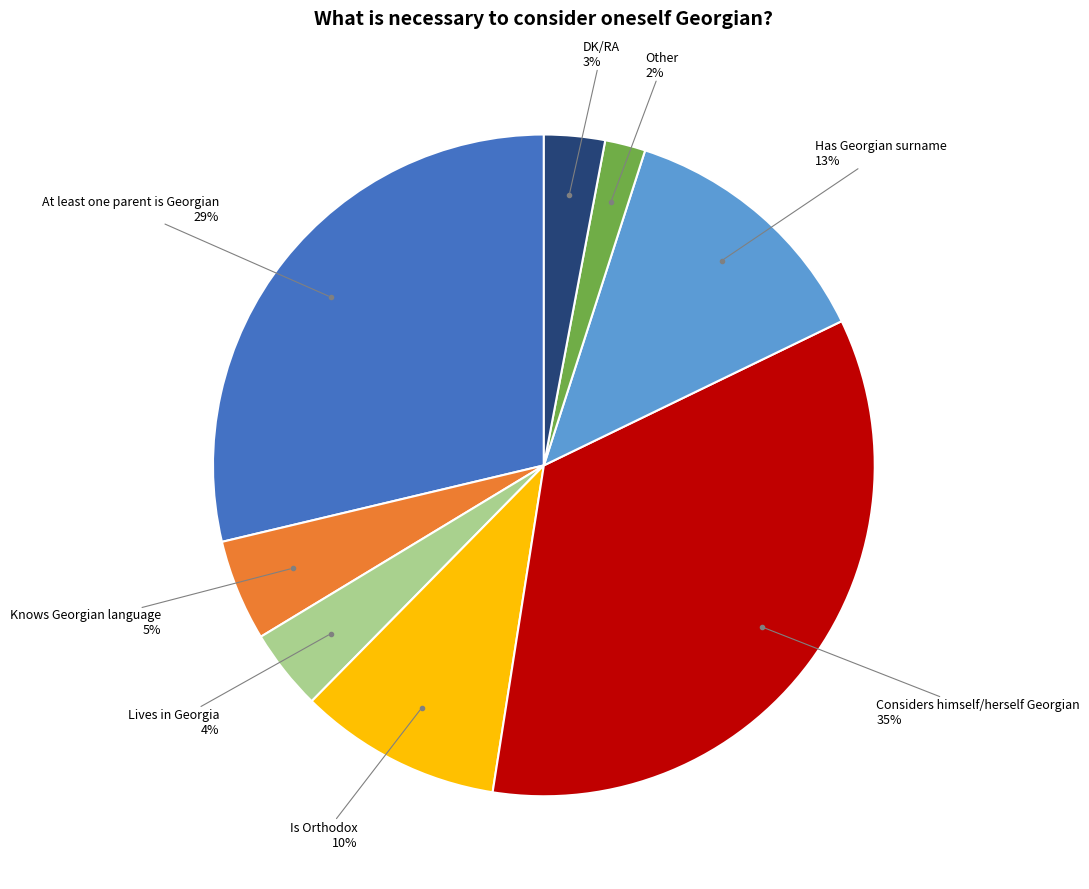

To the nearest percent, what is the average slice percentage?

12%